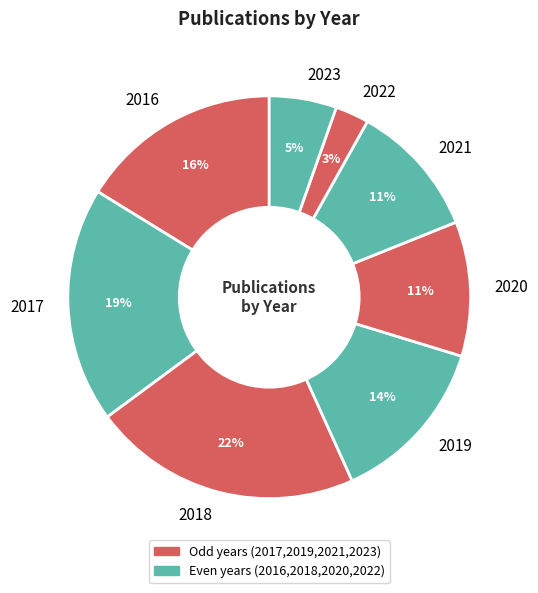

What is the largest slice in the pie chart?

2018